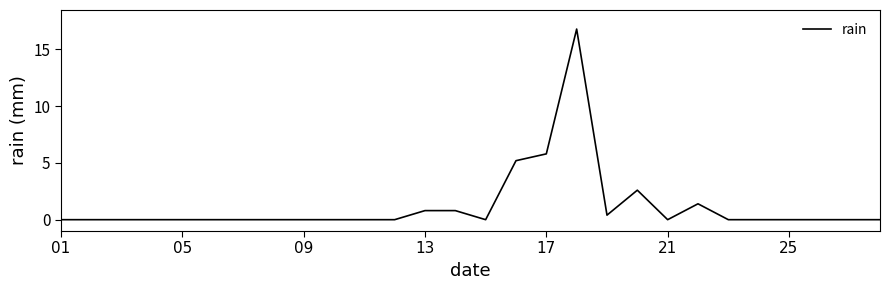

What is the maximum value shown in the chart?

16.8